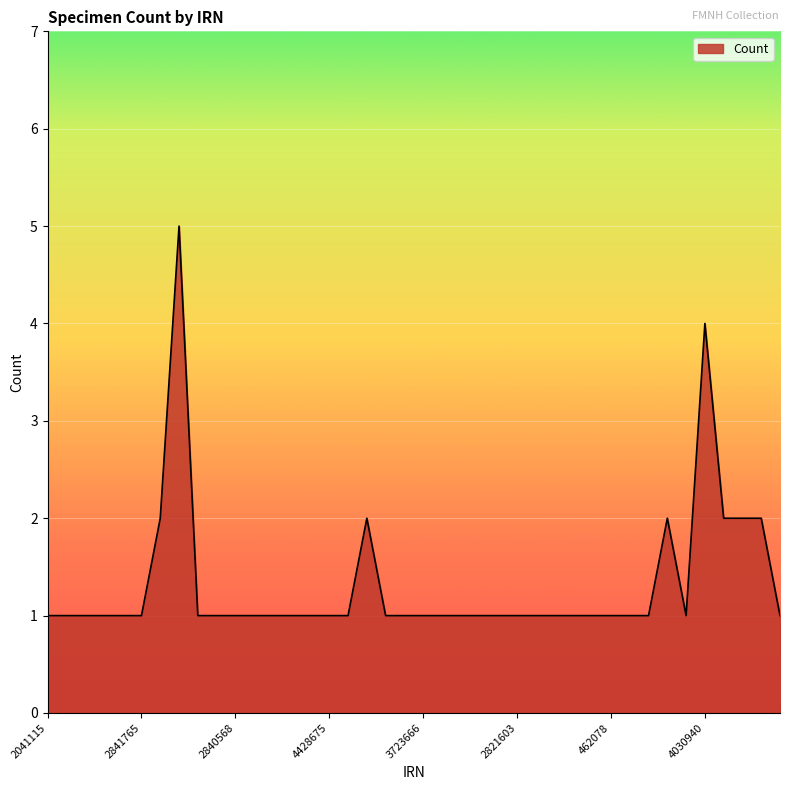

What is the minimum value shown in the chart?

1